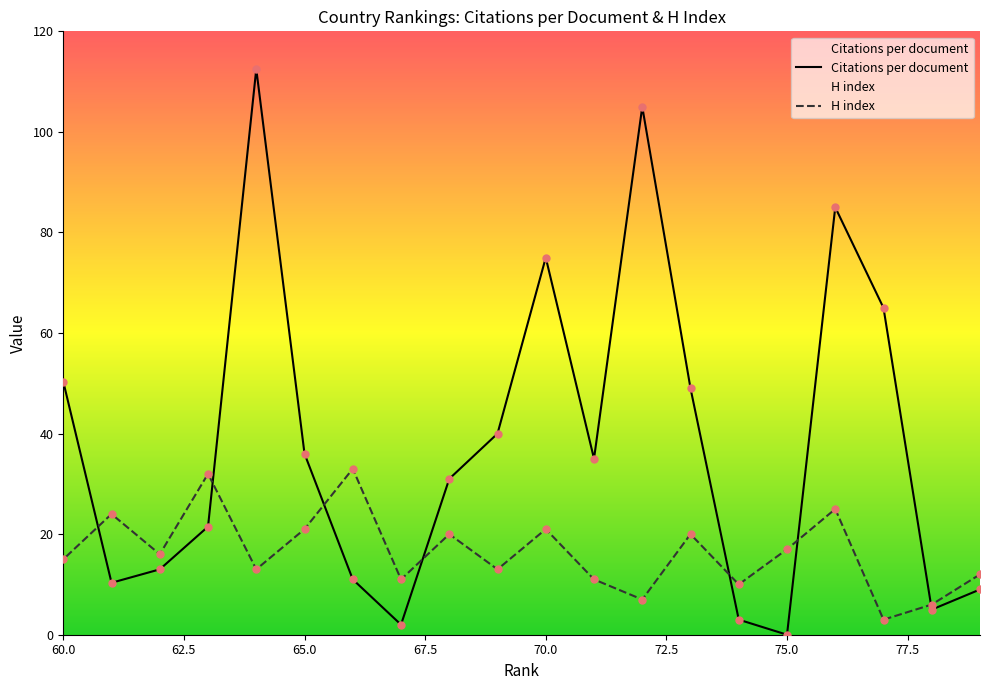

What are all the series names shown in the legend?

Citations per document, H index